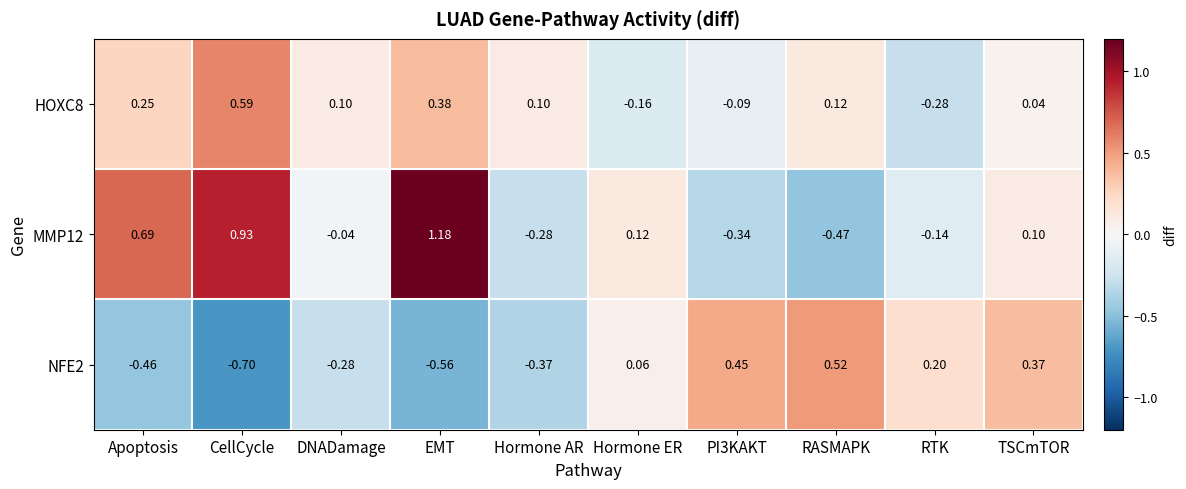

Where does the HOXC8 series first go above 0?

Apoptosis